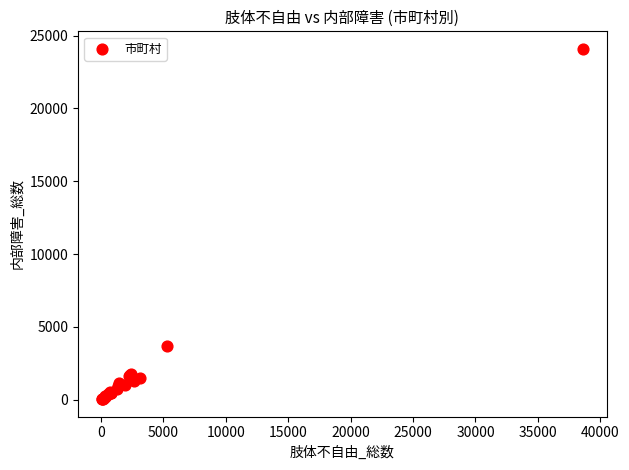

What Y value in the scatter plot is closest to 12067?

3712